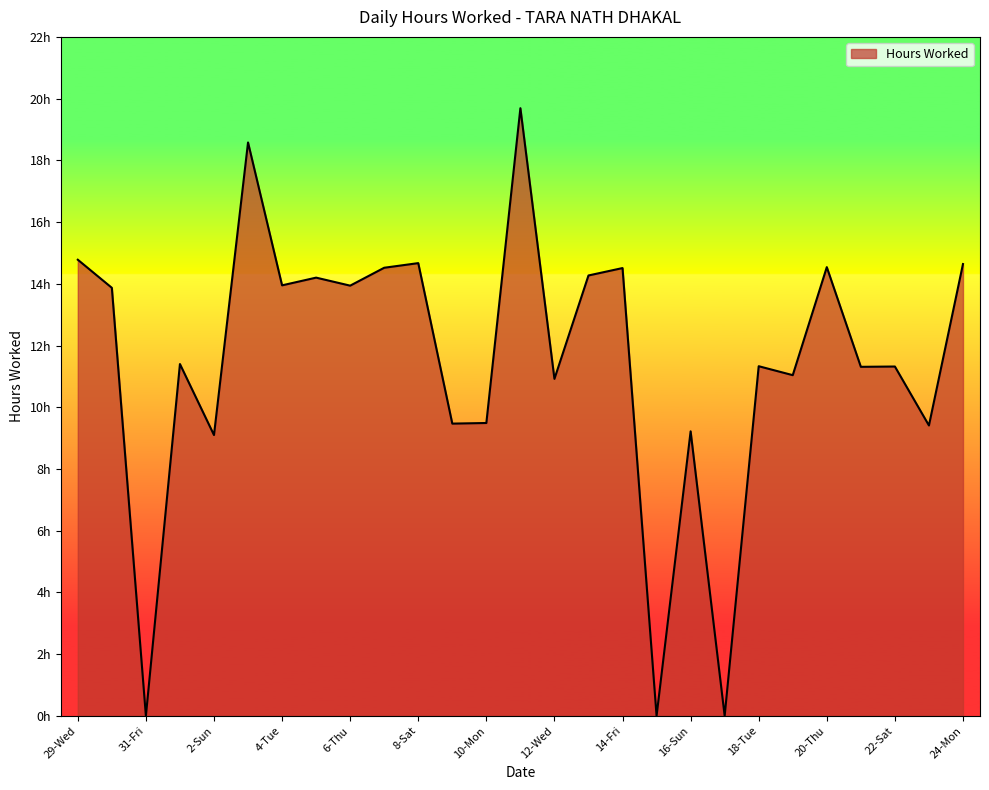

Which category has the lowest value across all series?

31-Fri